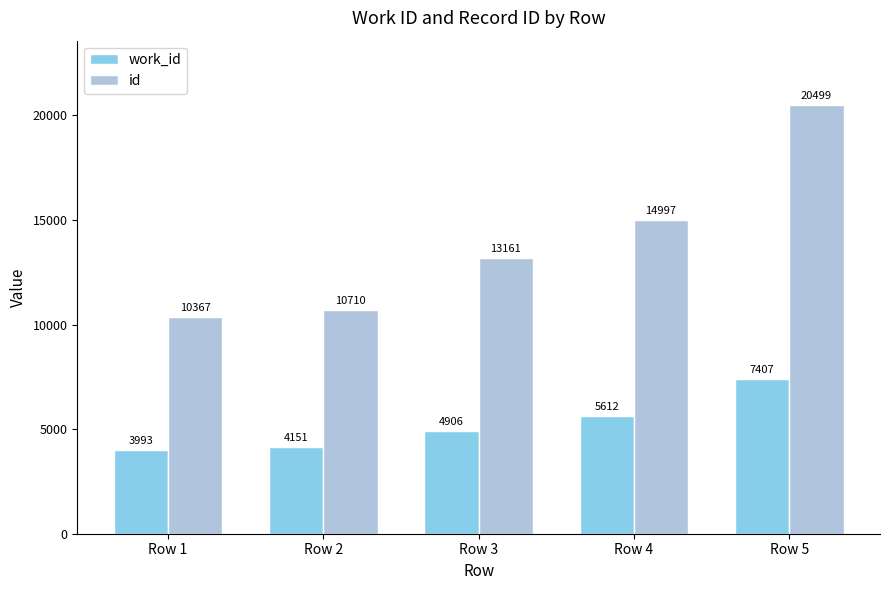

How many bars are there in total?

10